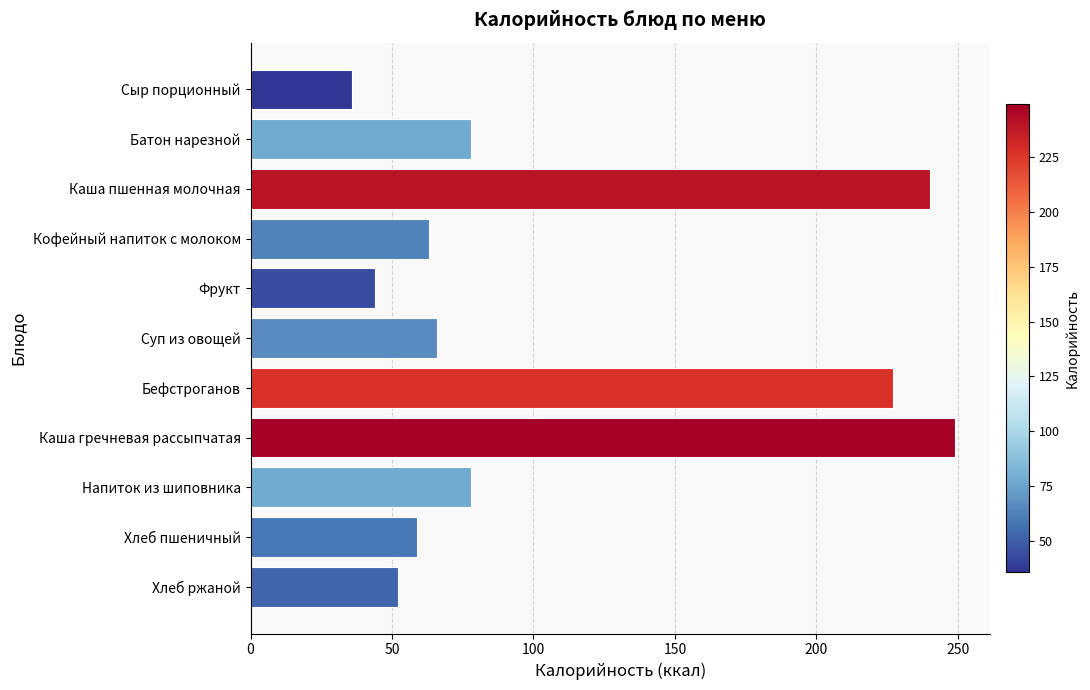

What is the value of the 3rd bar from the top?

240